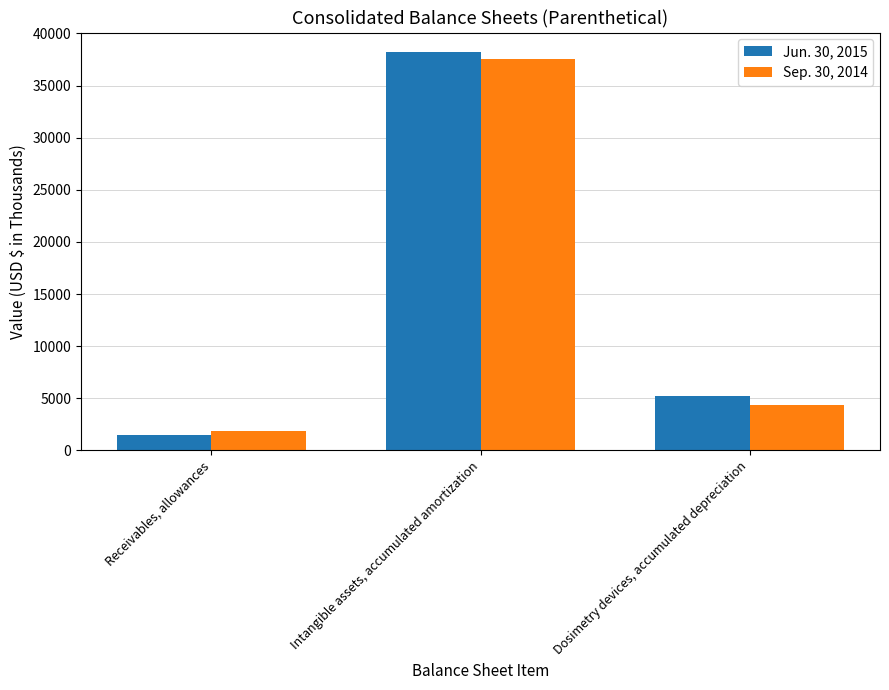

List the series in order of their peak value, lowest first.

Sep. 30, 2014, Jun. 30, 2015